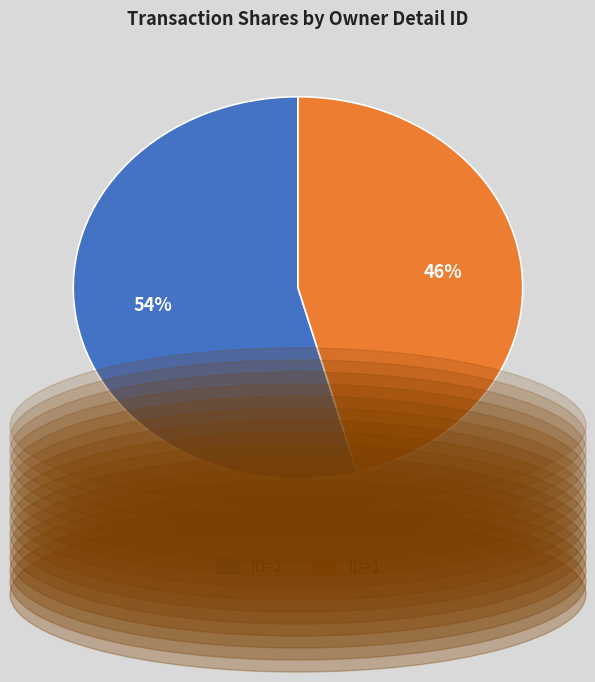

How many slices are in this pie chart?

2